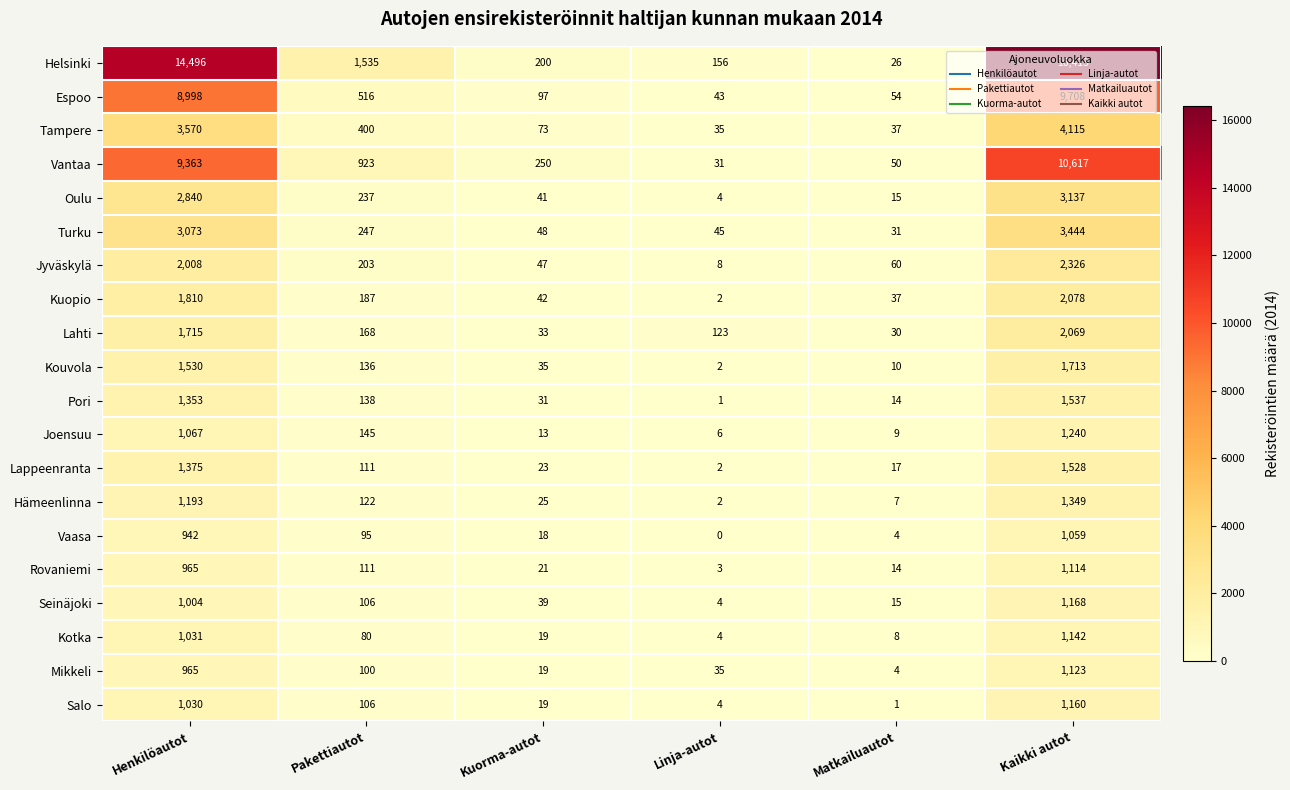

Rank the categories by Vaasa value from lowest to highest.

Linja-autot, Matkailuautot, Kuorma-autot, Pakettiautot, Henkilöautot, Kaikki autot